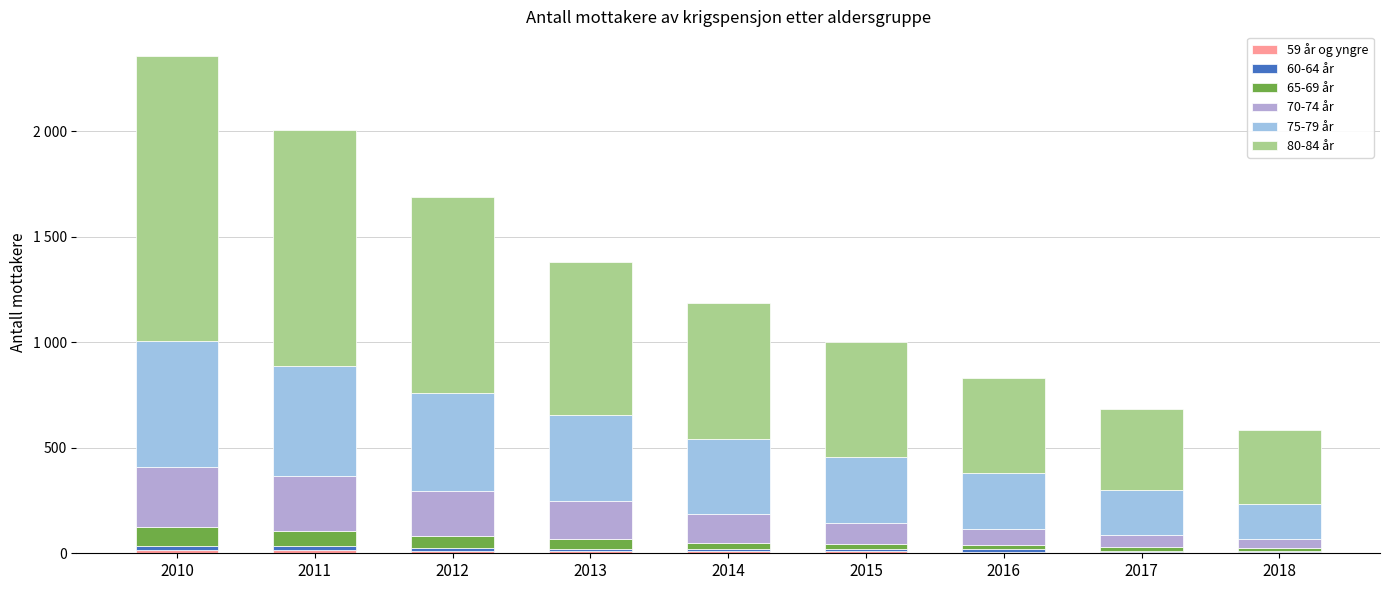

What is the average value of the 80-84 år series?

722